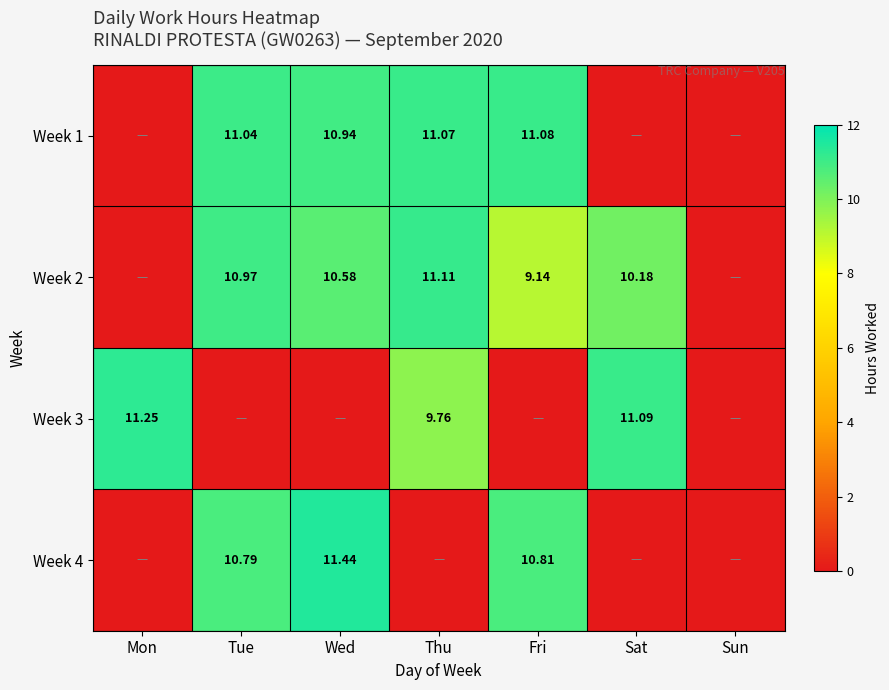

Which series has the largest range (max minus min)?

Week 4